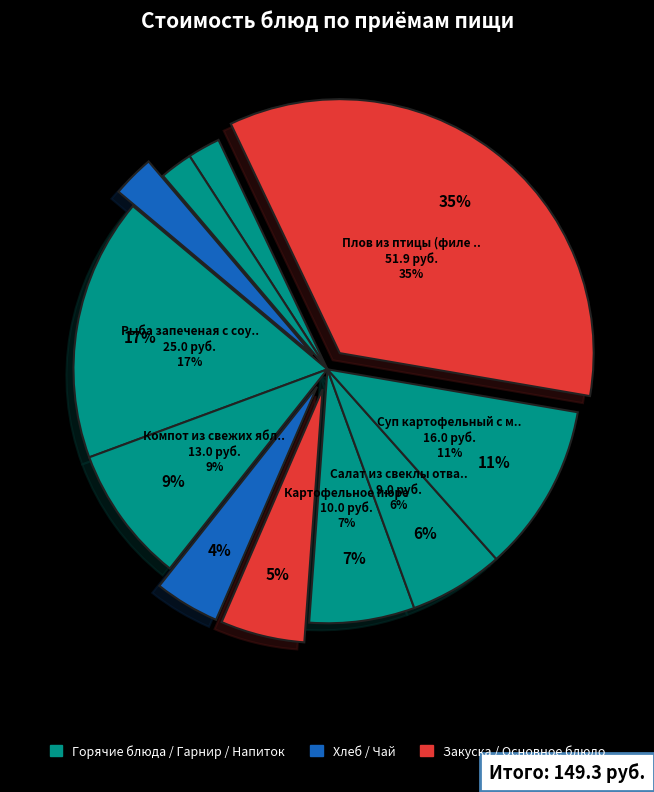

Count the number of slices in the pie.

11